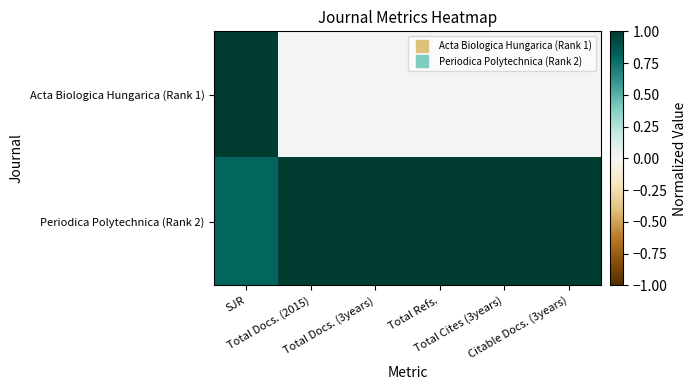

Reading left to right, list all the values displayed in this chart.

Acta Biologica Hungarica (Rank 1): SJR=1.0	Total Docs. (2015)=0.0	Total Docs. (3years)=0.0	Total Refs.=0.0	Total Cites (3years)=0.0	Citable Docs. (3years)=0.0
Periodica Polytechnica (Rank 2): SJR=0.8	Total Docs. (2015)=1.0	Total Docs. (3years)=1.0	Total Refs.=1.0	Total Cites (3years)=1.0	Citable Docs. (3years)=1.0